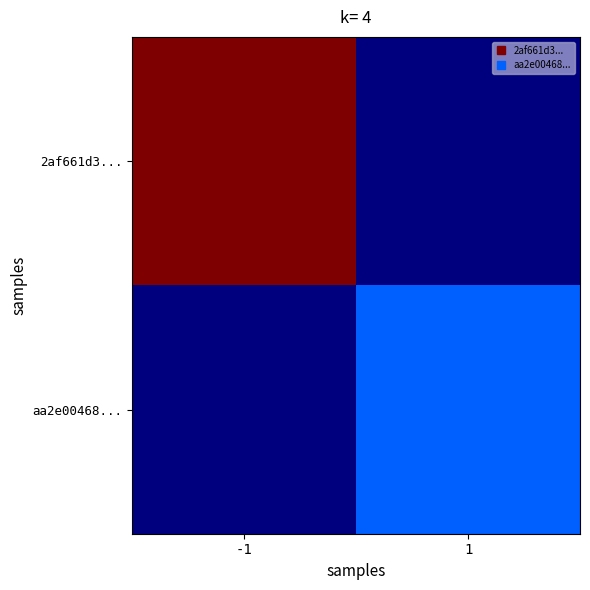

Reading right to left, list all the values displayed in this chart.

2af661d3...: 1=0	-1=117
aa2e00468...: 1=26	-1=0